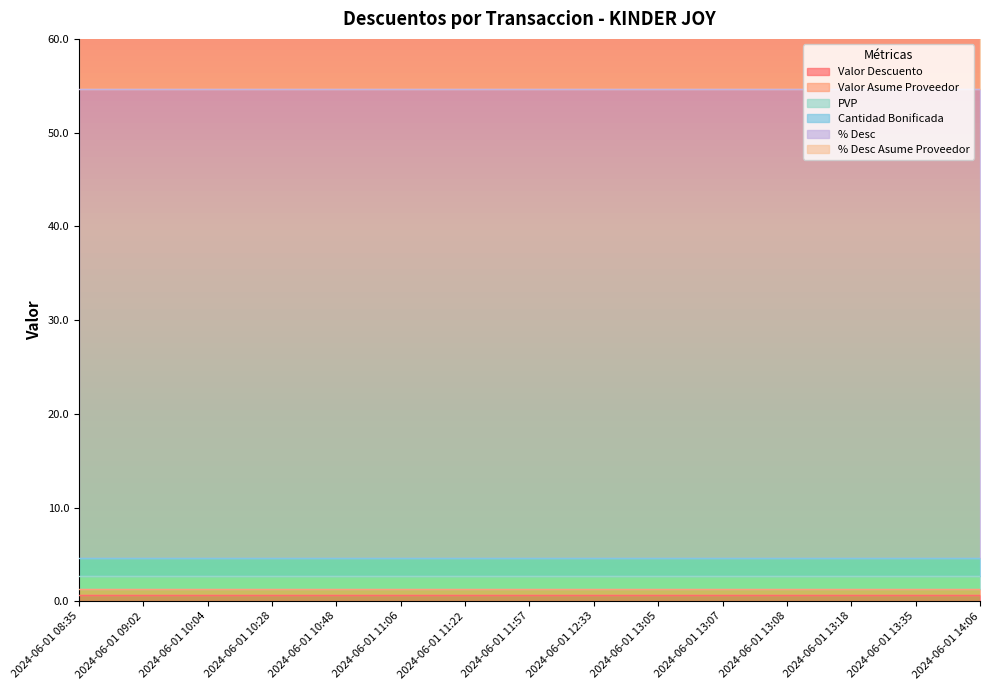

What are all the series names shown in the legend?

Valor Descuento, Valor Asume Proveedor, PVP, Cantidad Bonificada, % Desc, % Desc Asume Proveedor